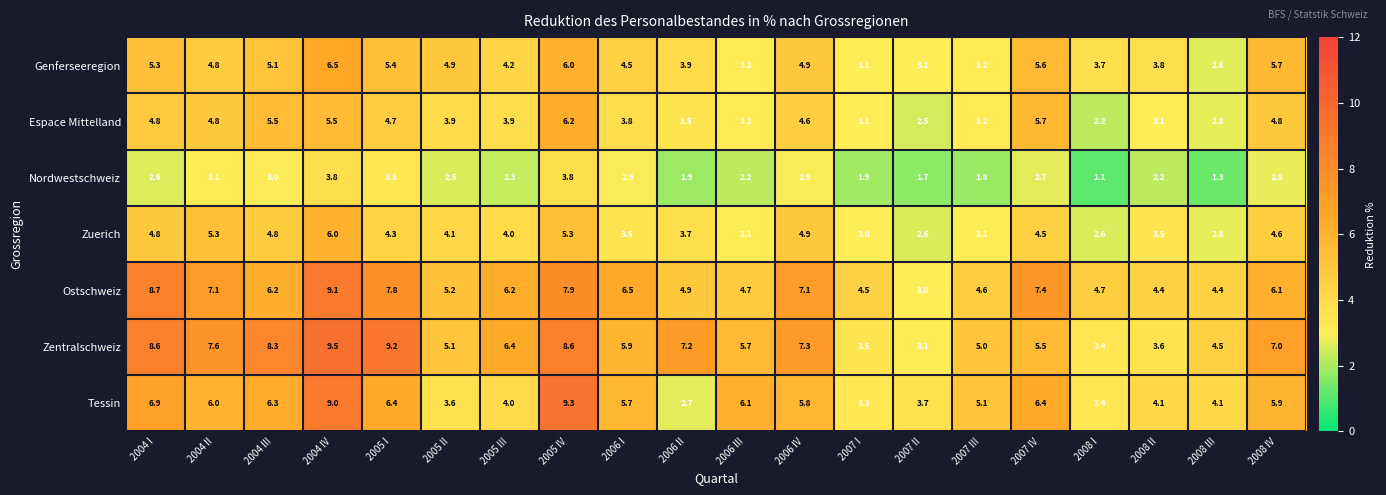

What is the difference between the highest and lowest values at 2008 IV?

4.2